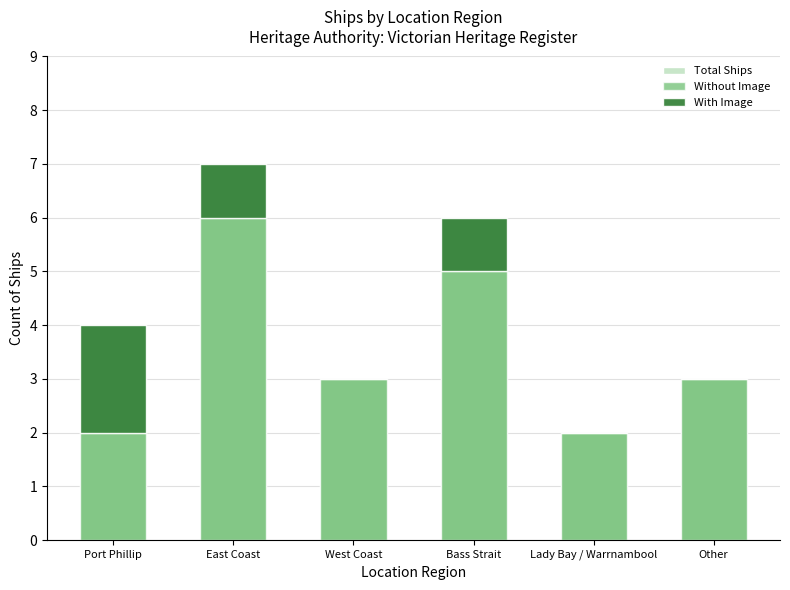

Which series has the largest total across all categories?

Total Ships